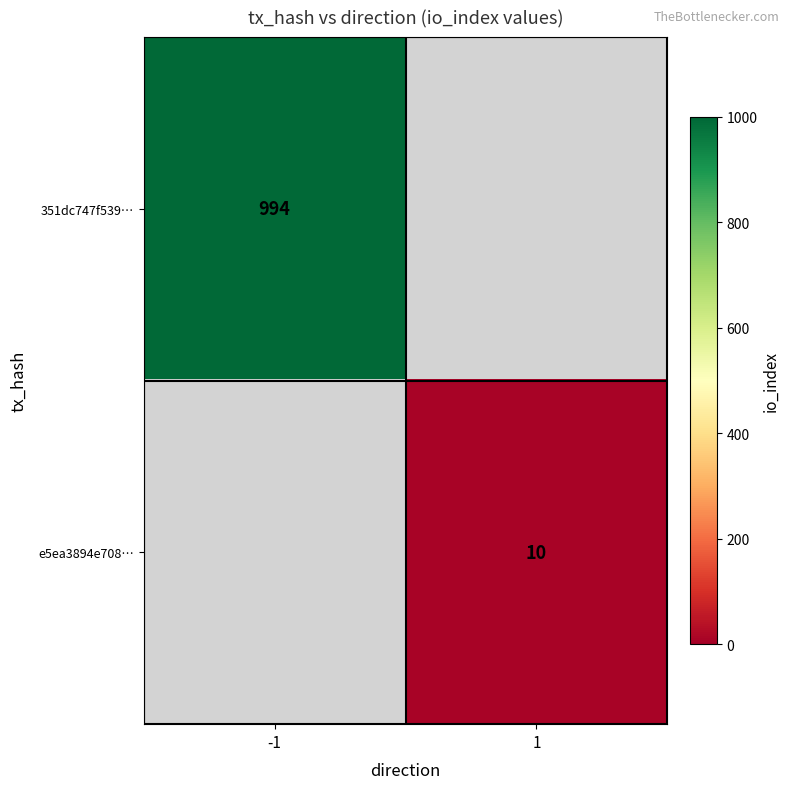

True or false: e5ea3894e708… has a value of 10 at 1.

True